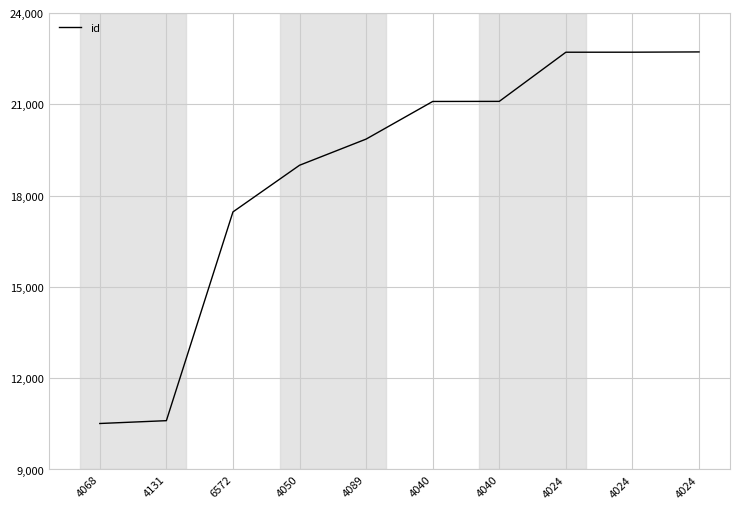

List the labels in order of value, smallest first.

4068, 4131, 6572, 4050, 4089, 4040, 4040, 4024, 4024, 4024